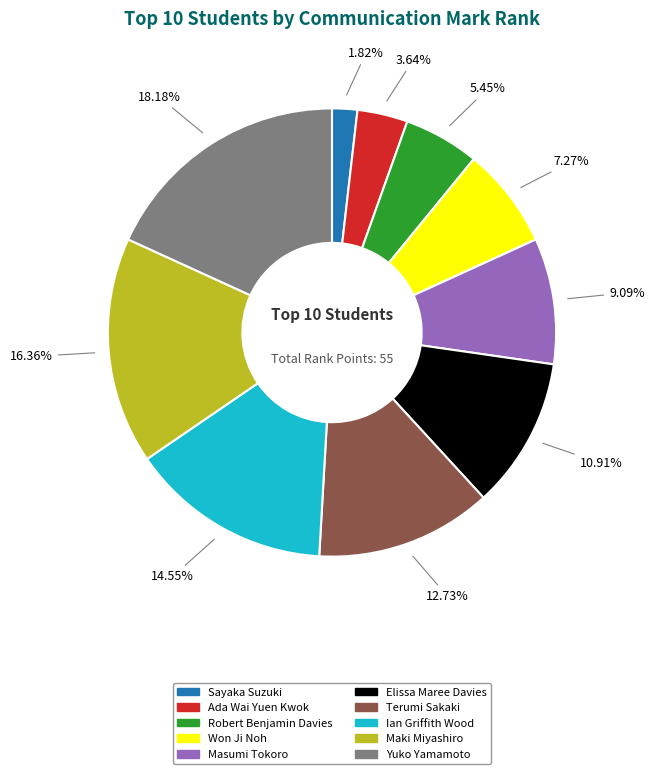

What is the smallest slice in the pie chart?

Sayaka Suzuki